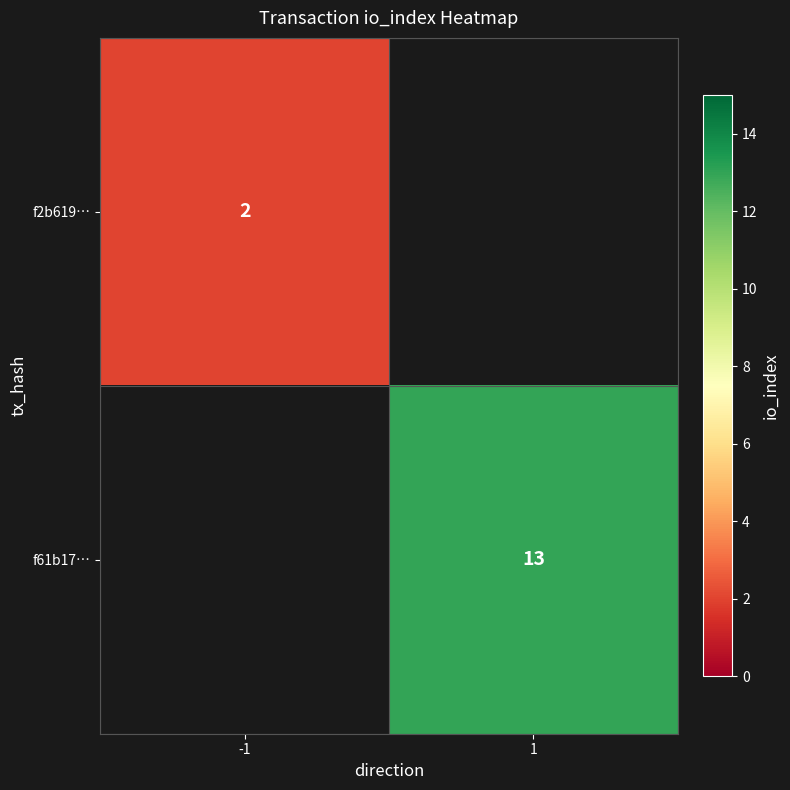

Is it true that f61b17… equals 5 at 1?

False